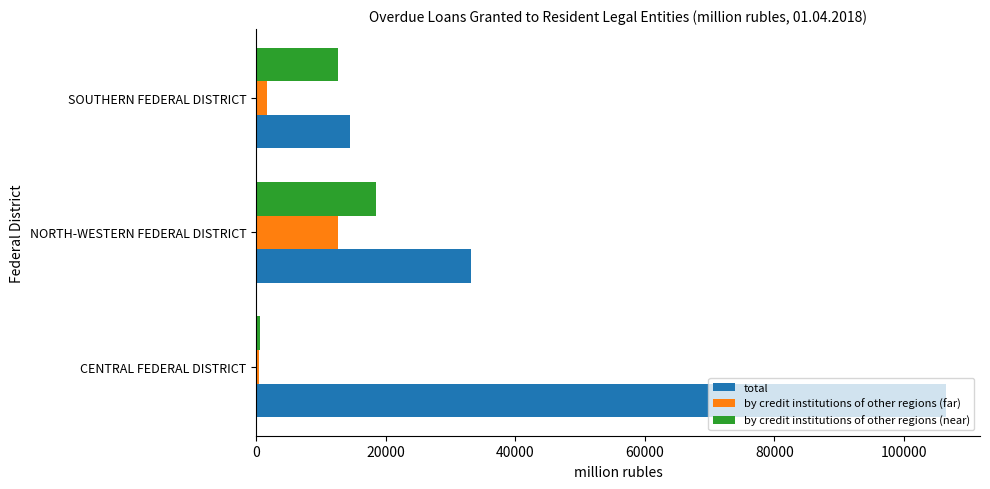

Which category has the highest value in the by credit institutions of other regions (near) series?

NORTH-WESTERN FEDERAL DISTRICT